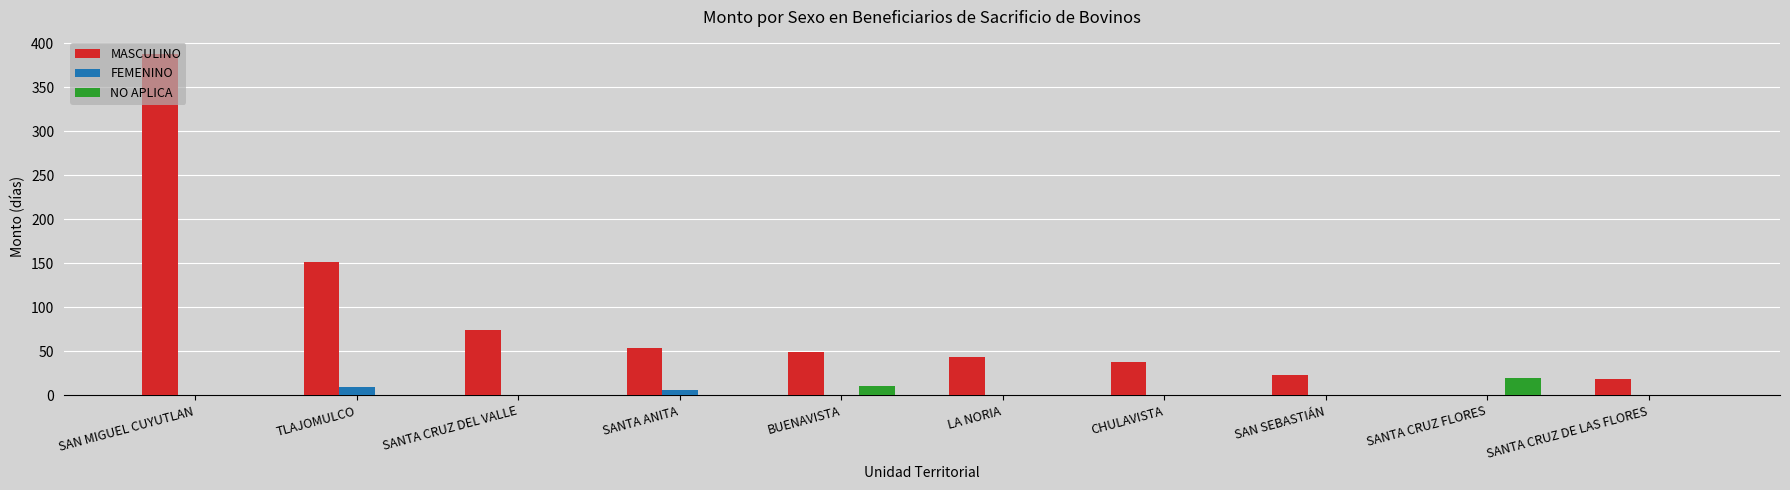

At which label is MASCULINO closest to 194?

TLAJOMULCO